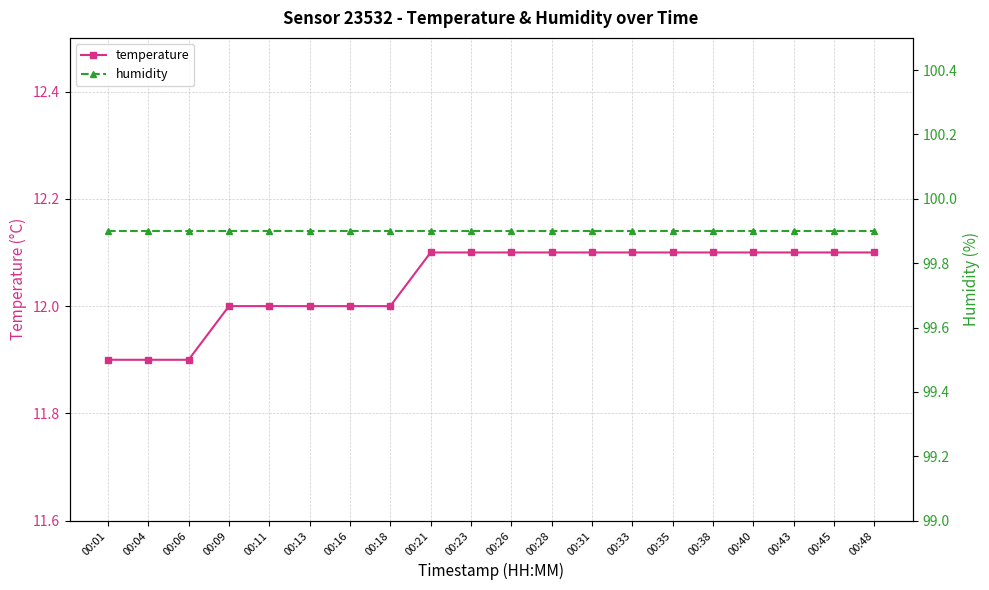

What is the total value across all series at 00:23?

112.0